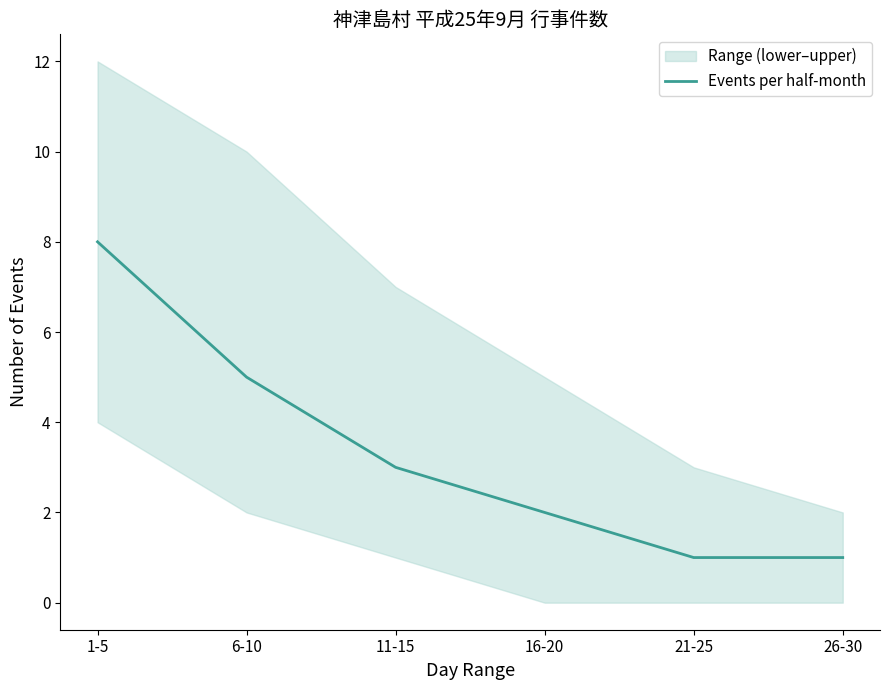

True or false: the data has more than 2 interior local peaks.

False